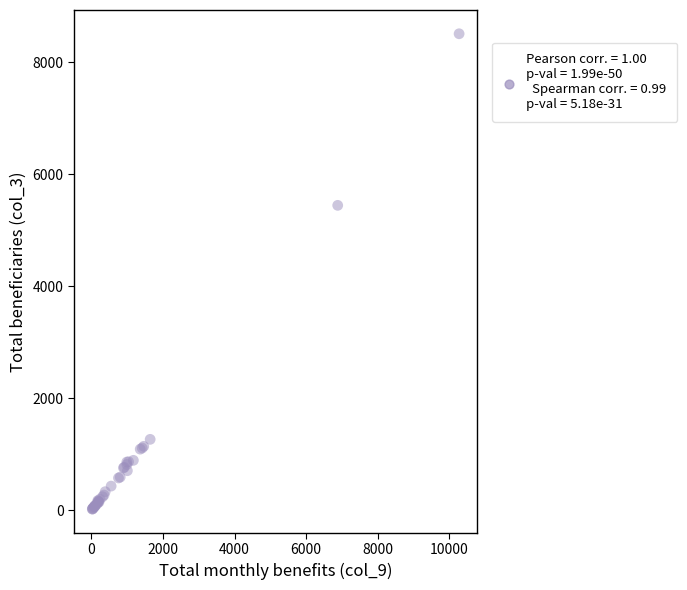

What Y value in the scatter plot is closest to 4265?

5445